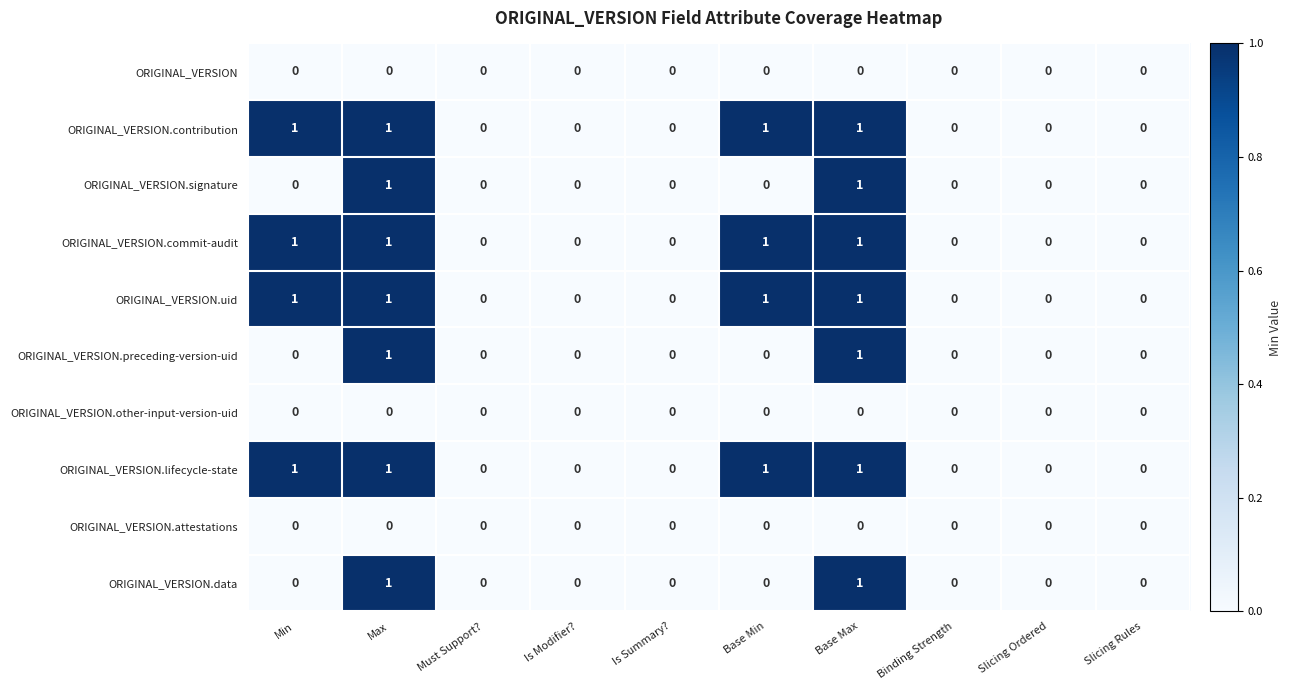

The ORIGINAL_VERSION.commit-audit series shows -1 at Slicing Ordered. True or false?

False